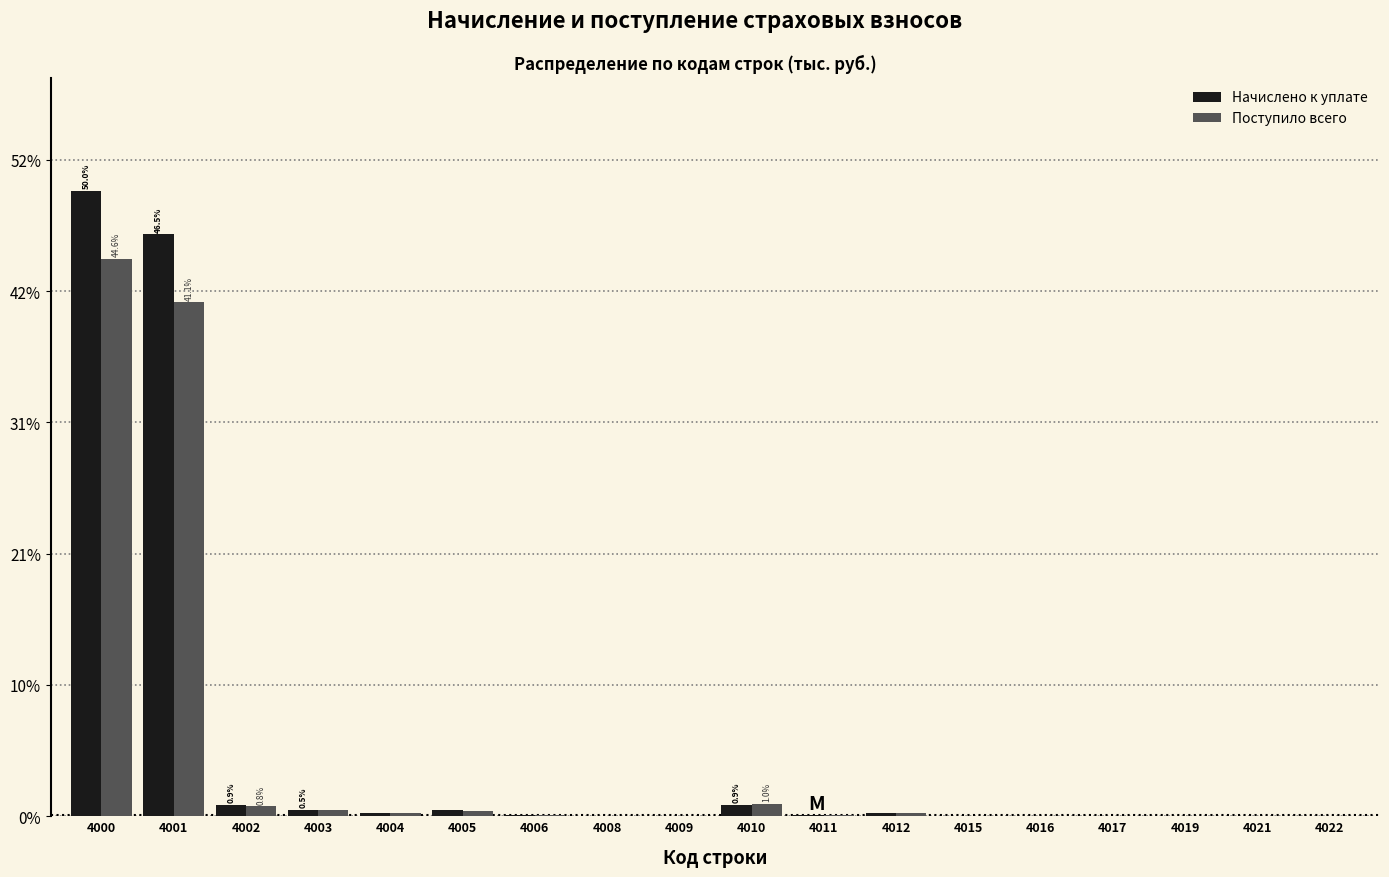

Are the bars horizontal?

No